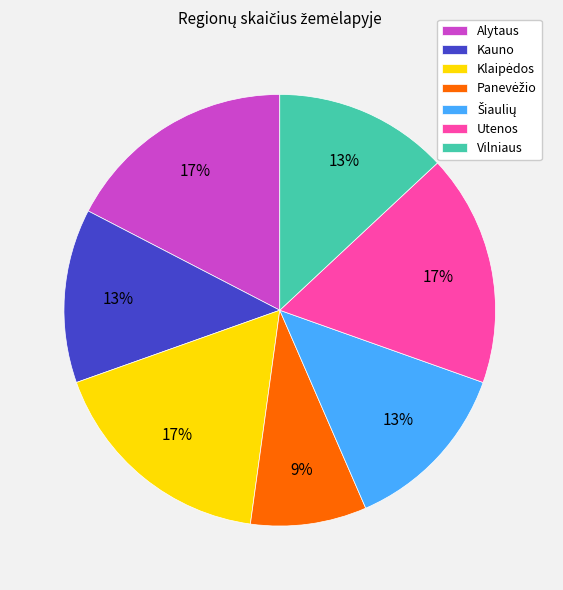

How many slices are in this pie chart?

7